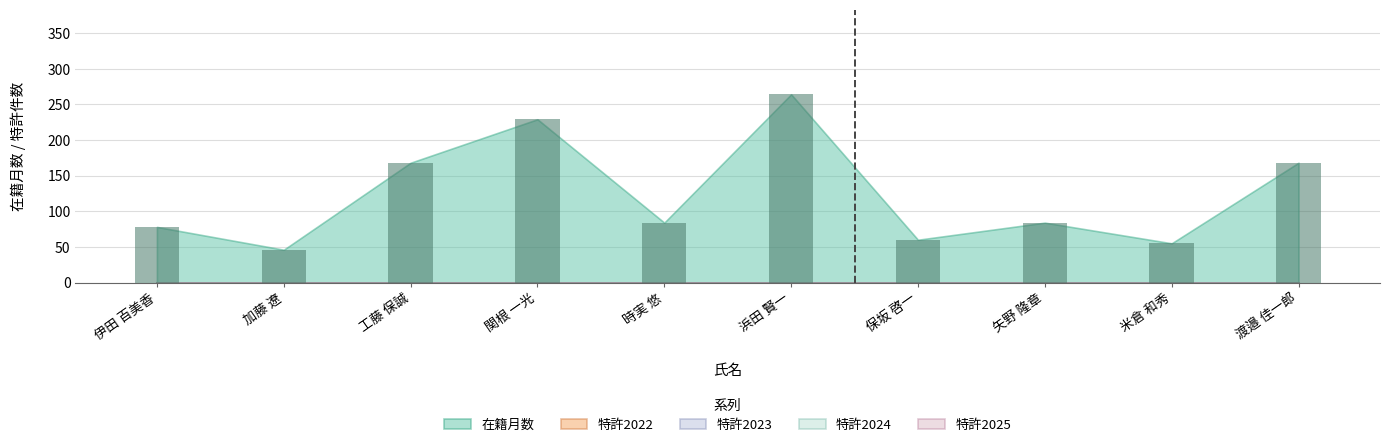

Reading left to right, list all the values displayed in this chart.

伊田 百美香=78	加藤 遼=46	工藤 保誠=168	関根 一光=229	時実 悠=84	浜田 賢一=264	保坂 啓一=60	矢野 隆章=84	米倉 和秀=55	渡邉 佳一郎=168